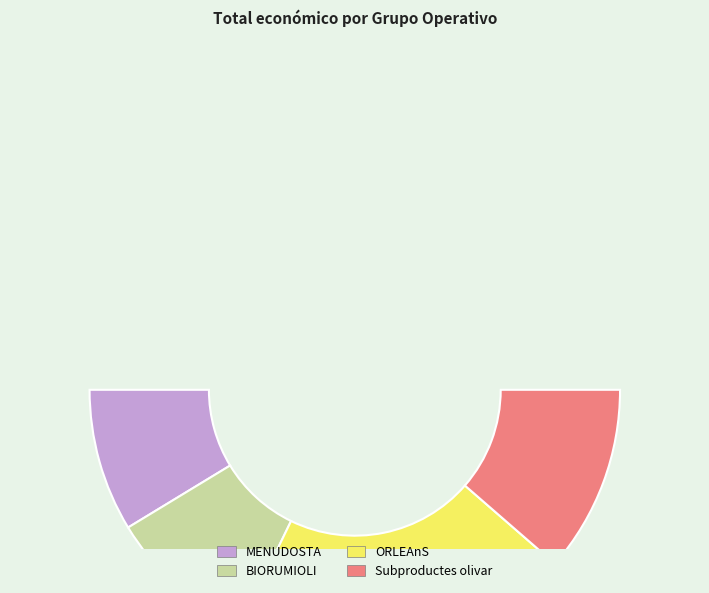

What is the change in value from MENUDOSTA to Subproductes olivar?

+77744